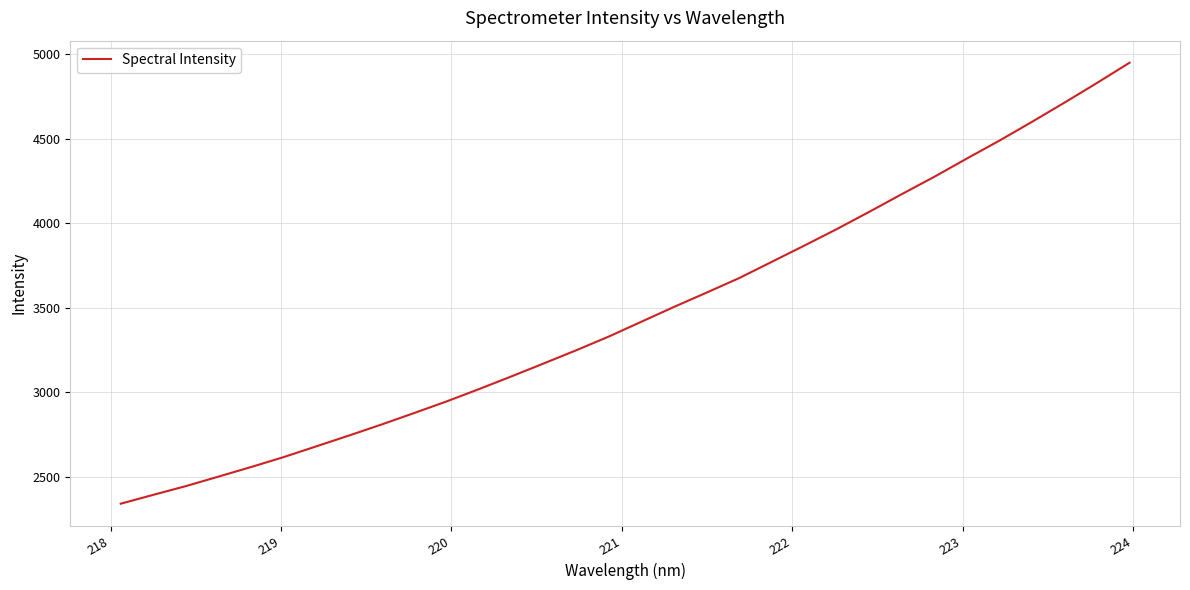

What is the difference between the maximum and minimum values?

2610.2